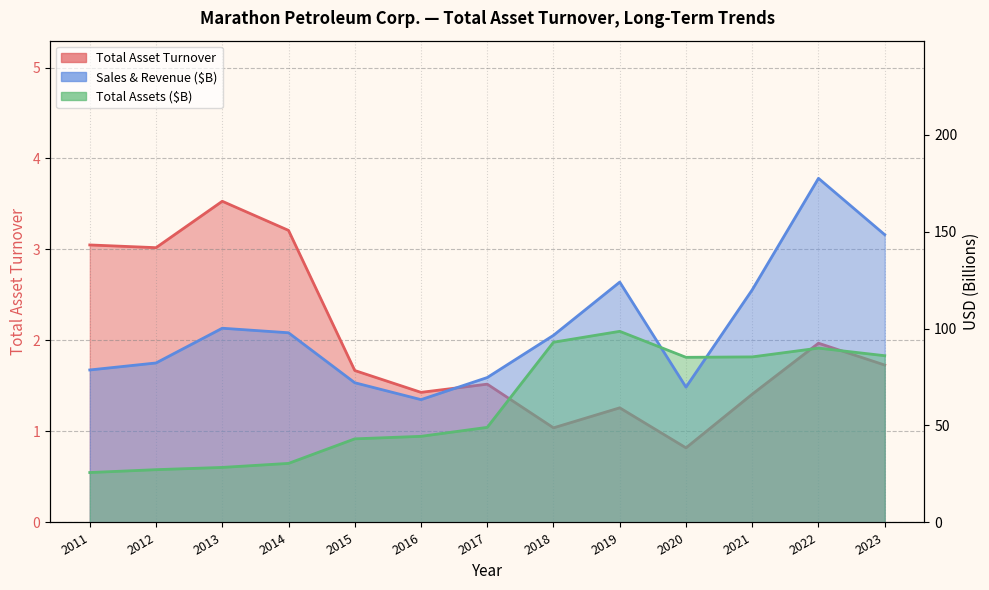

Between 2014 and 2018, which is larger?

2014